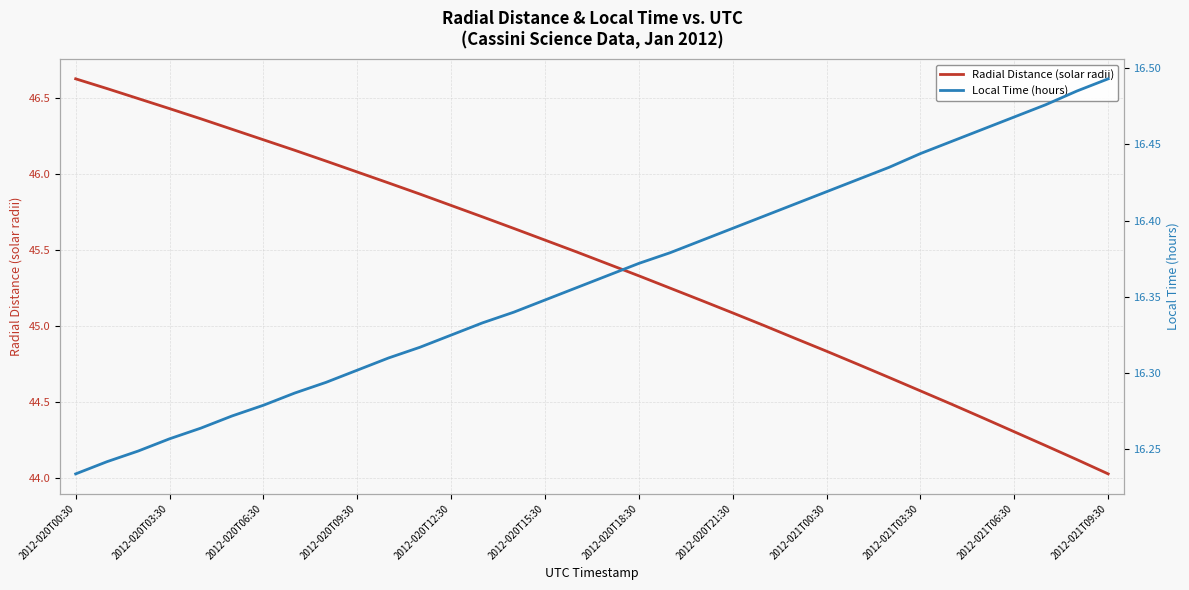

True or false: Radial Distance (solar radii) and Local Time (hours) cross at least once.

False